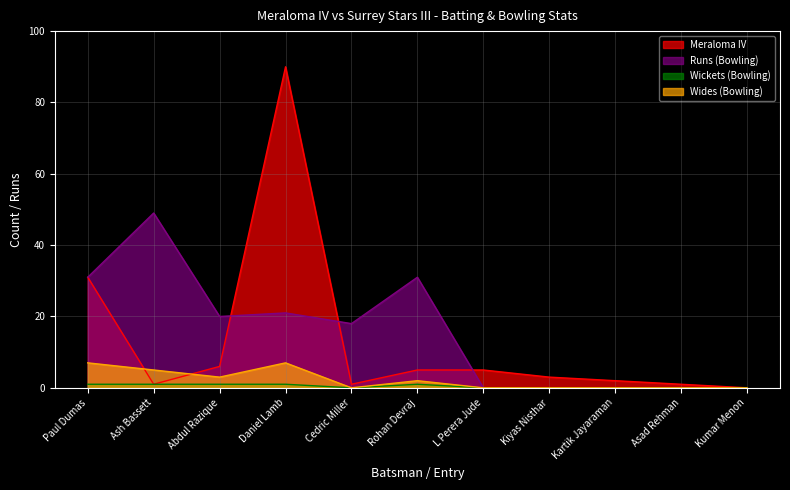

What is the label of the 4th point from the left?

Daniel Lamb